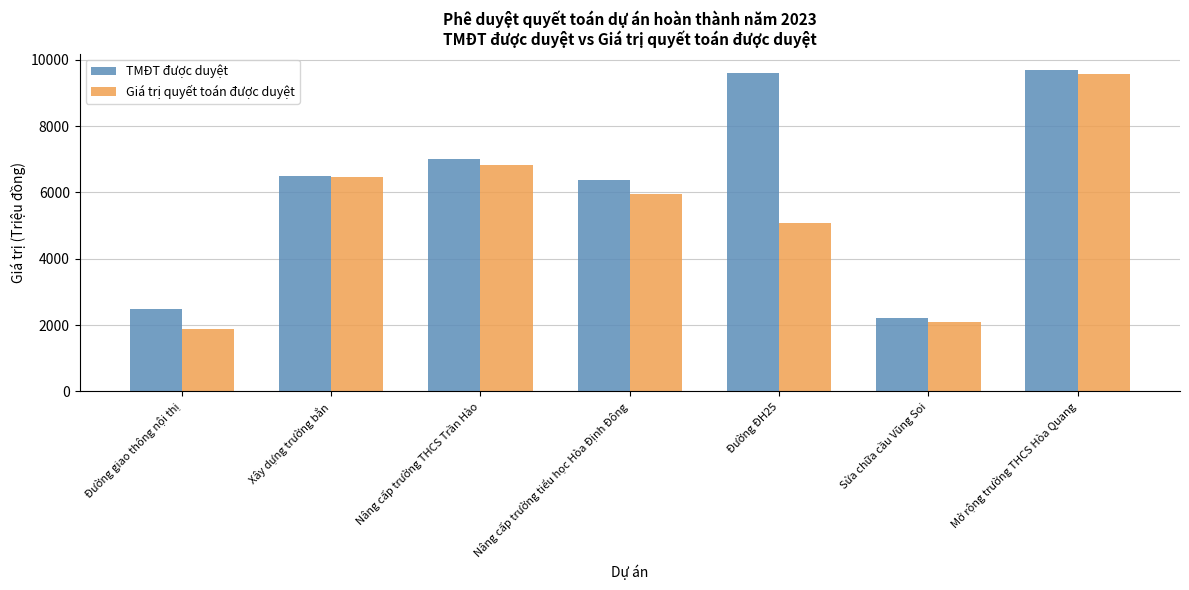

The TMĐT được duyệt series shows 6999.6 at Nâng cấp trường THCS Trần Hào. True or false?

True